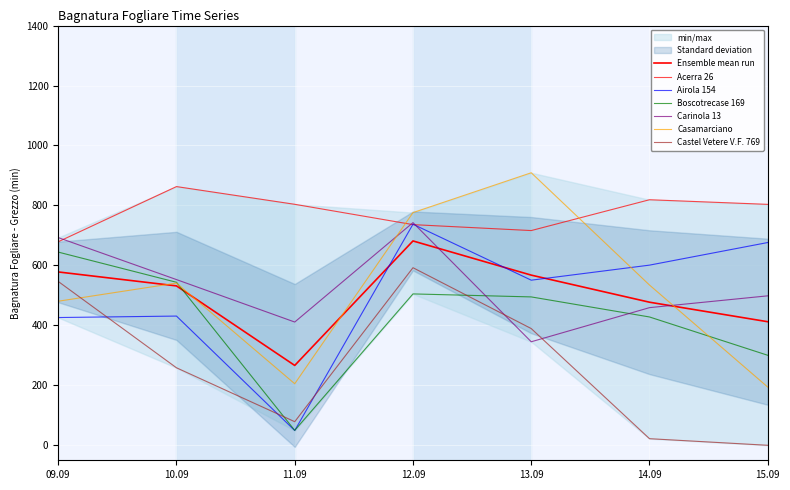

True or false: Casamarciano and Castel Vetere V.F. 769 cross at least once.

True